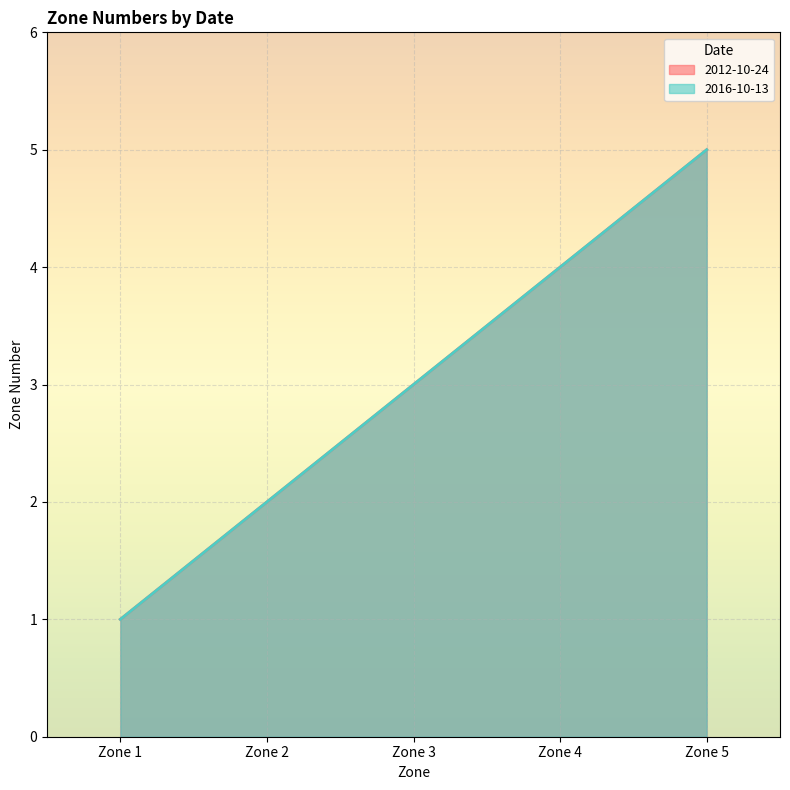

Which category has the highest value across all series?

Zone 5